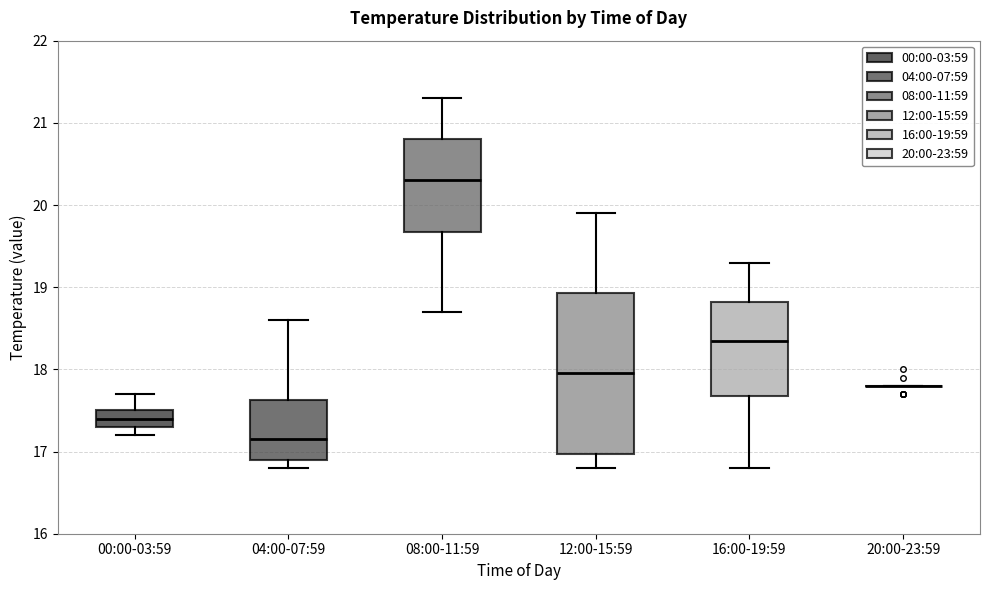

Comparing the boxes themselves (not the whiskers), which one is the tallest?

12:00-15:59